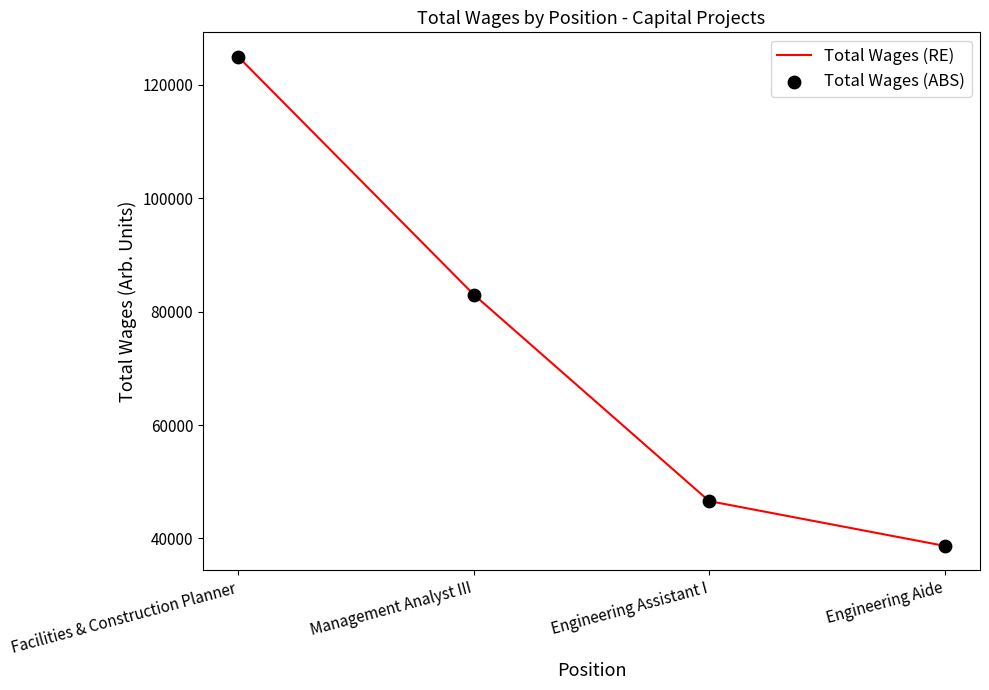

Rank the categories by value from lowest to highest.

Engineering Aide, Engineering Assistant I, Management Analyst III, Facilities & Construction Planner